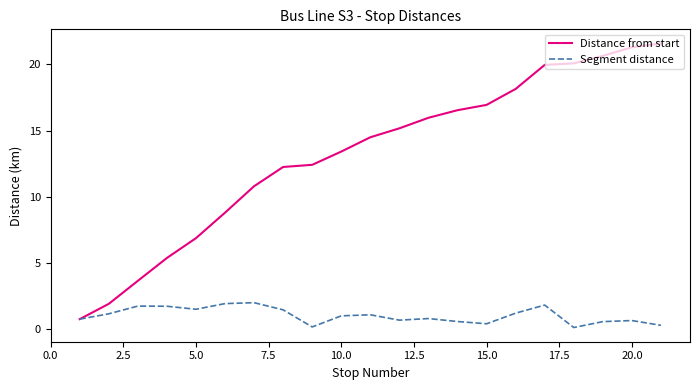

List the series in order of their peak value, highest first.

Distance from start, Segment distance